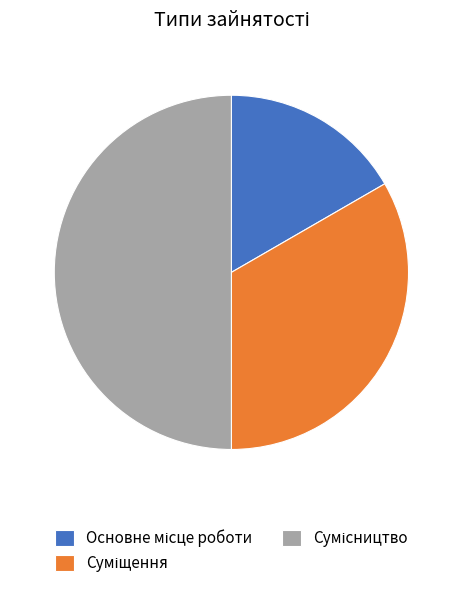

The Сумісництво slice represents 50% of the pie. True or false?

True